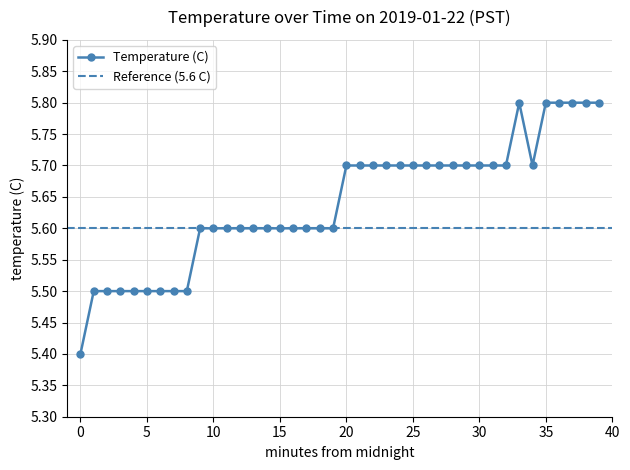

What is the minimum value shown in the chart?

5.4